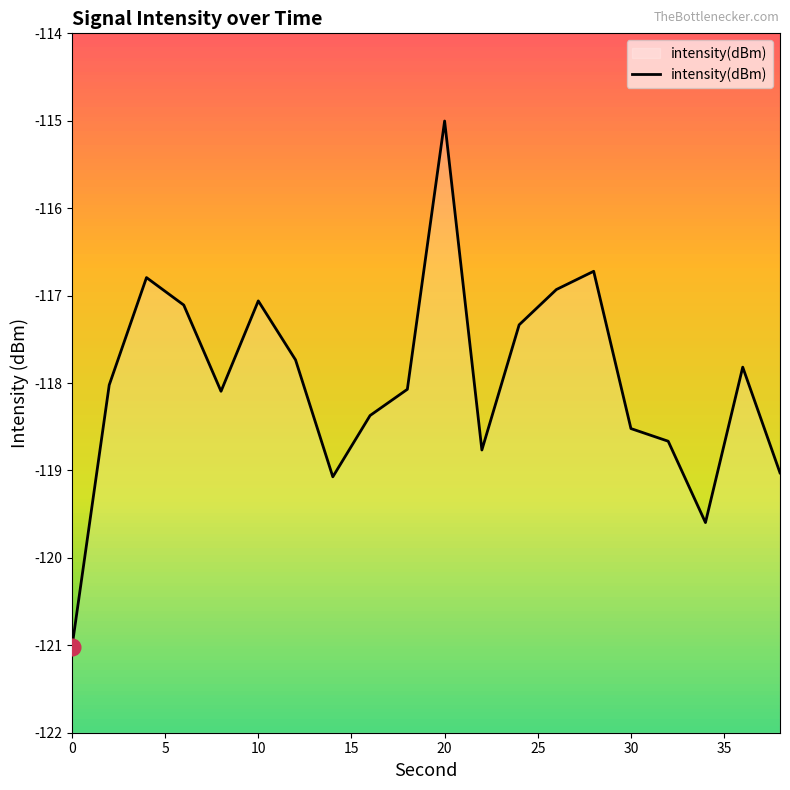

What is the change in value from 34 to 36?

+1.8